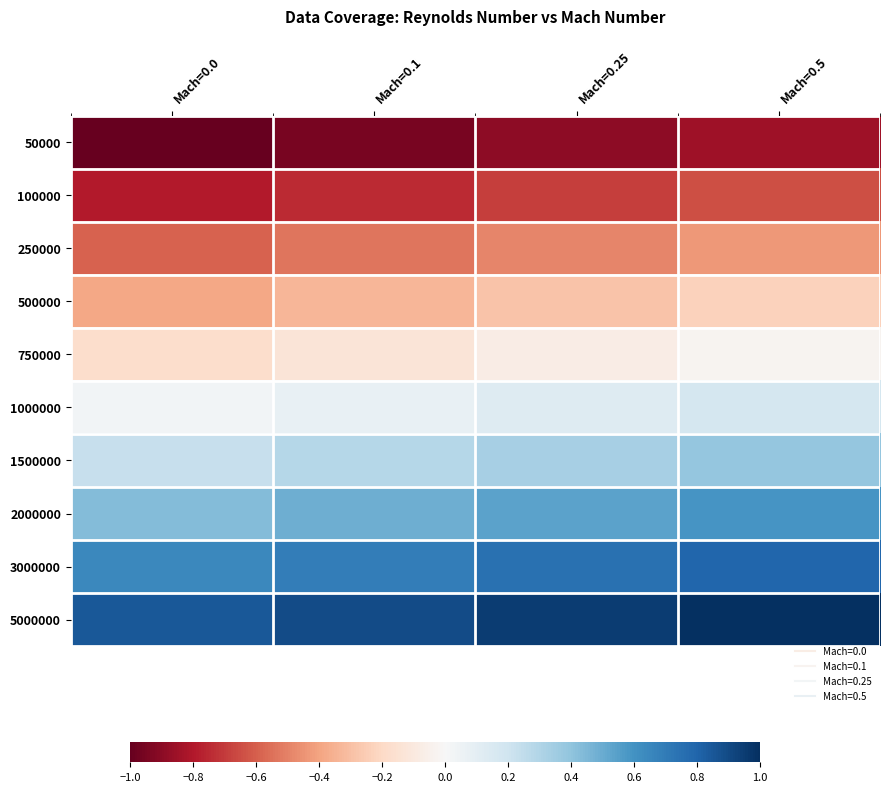

Which category has the lowest value across all series?

Mach=0.0